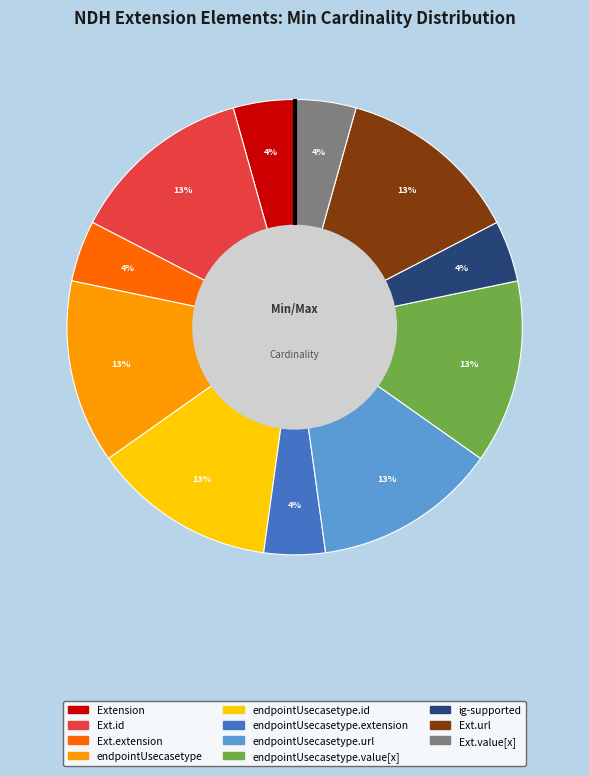

To the nearest percent, what is the average slice percentage?

9%